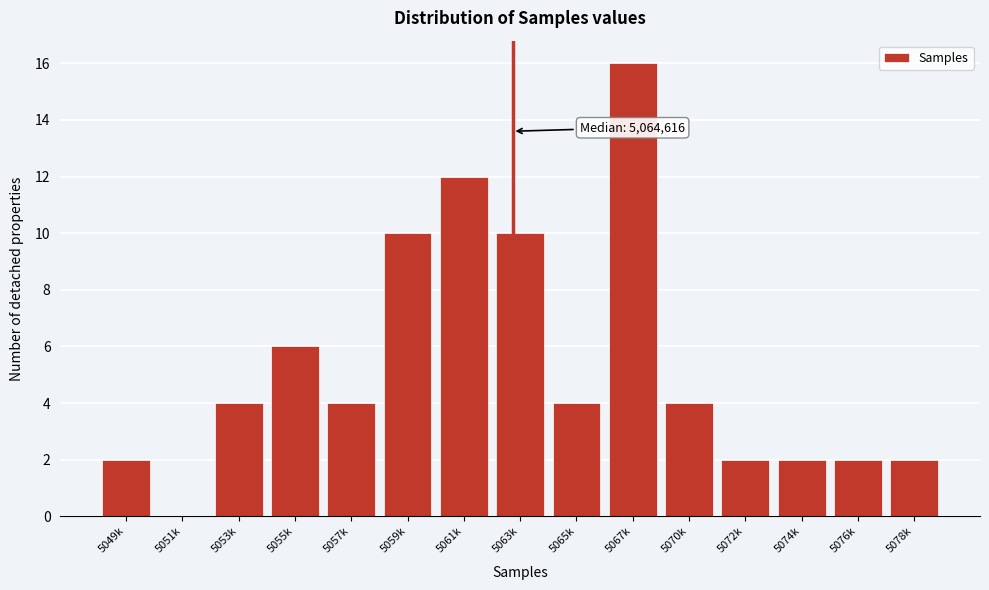

Reading left to right, extract all data points from this chart.

5049k=2	5051k=0	5053k=4	5055k=6	5057k=4	5059k=10	5061k=12	5063k=10	5065k=4	5067k=16	5070k=4	5072k=2	5074k=2	5076k=2	5078k=2